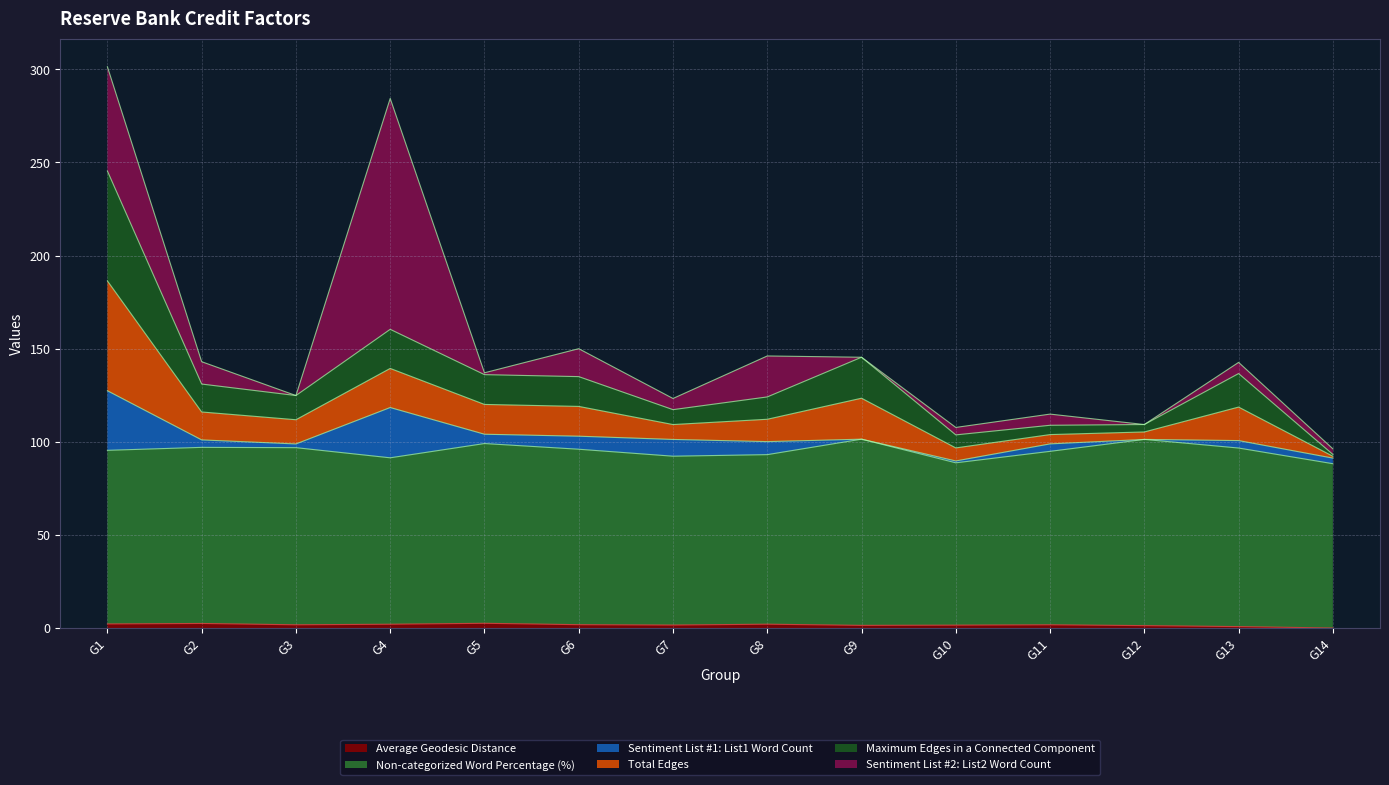

Does the chart have visible grid lines?

Yes